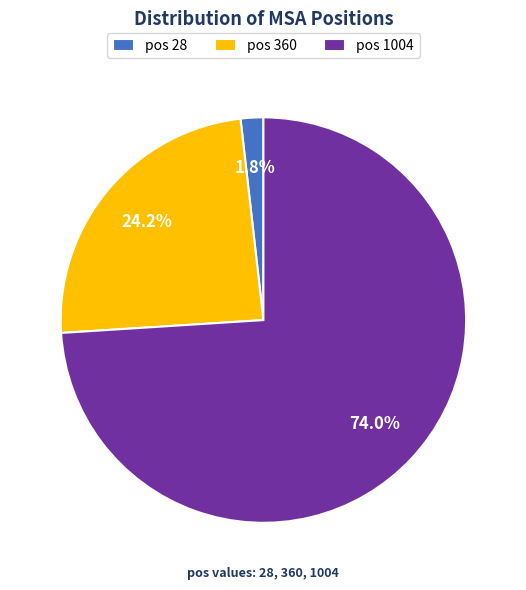

Which slice is the smallest?

pos 28